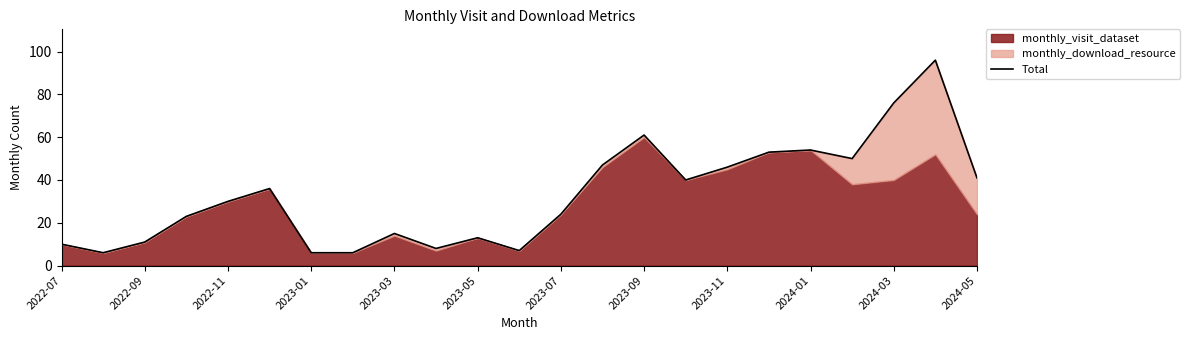

True or false: the data has more than 0 interior local peaks.

True